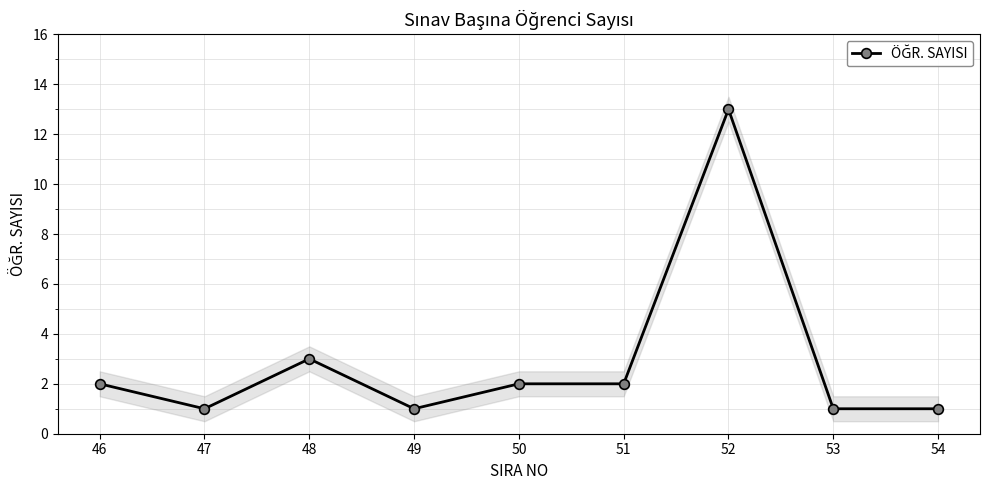

What is the minimum value shown in the chart?

1